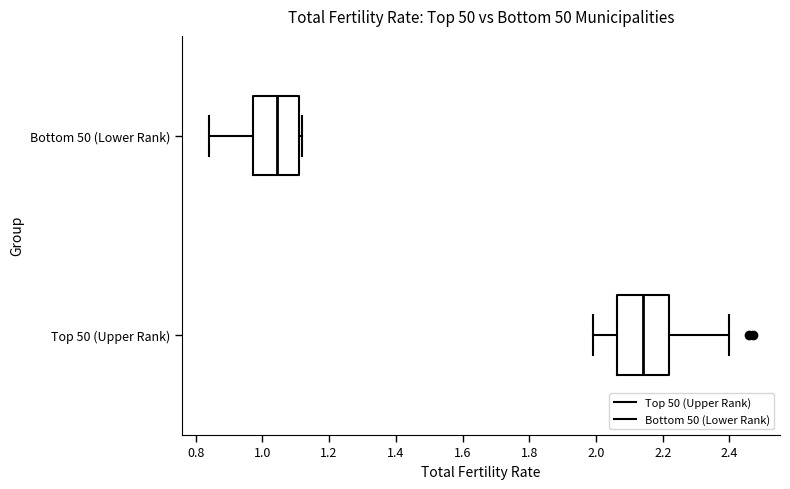

Which box's median line is the furthest to the left?

Bottom 50 (Lower Rank)